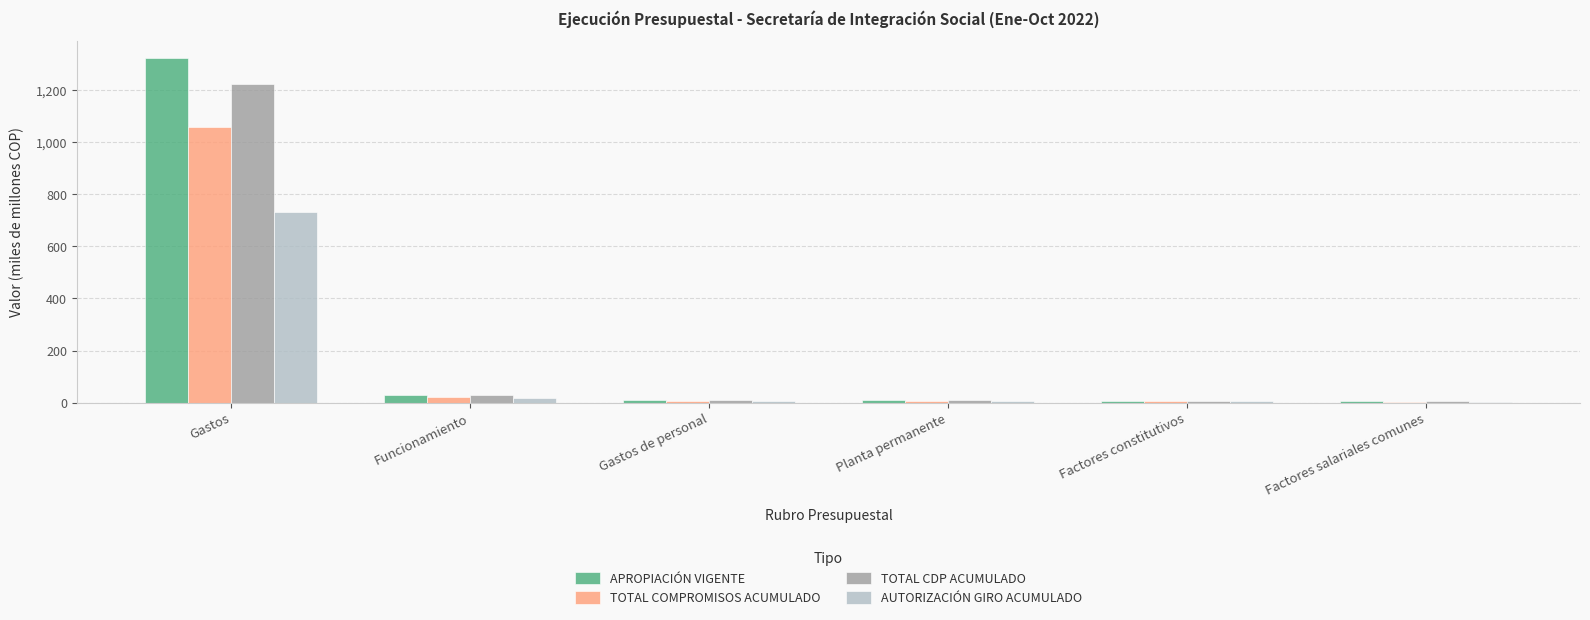

What is the greatest value displayed?

1322.9